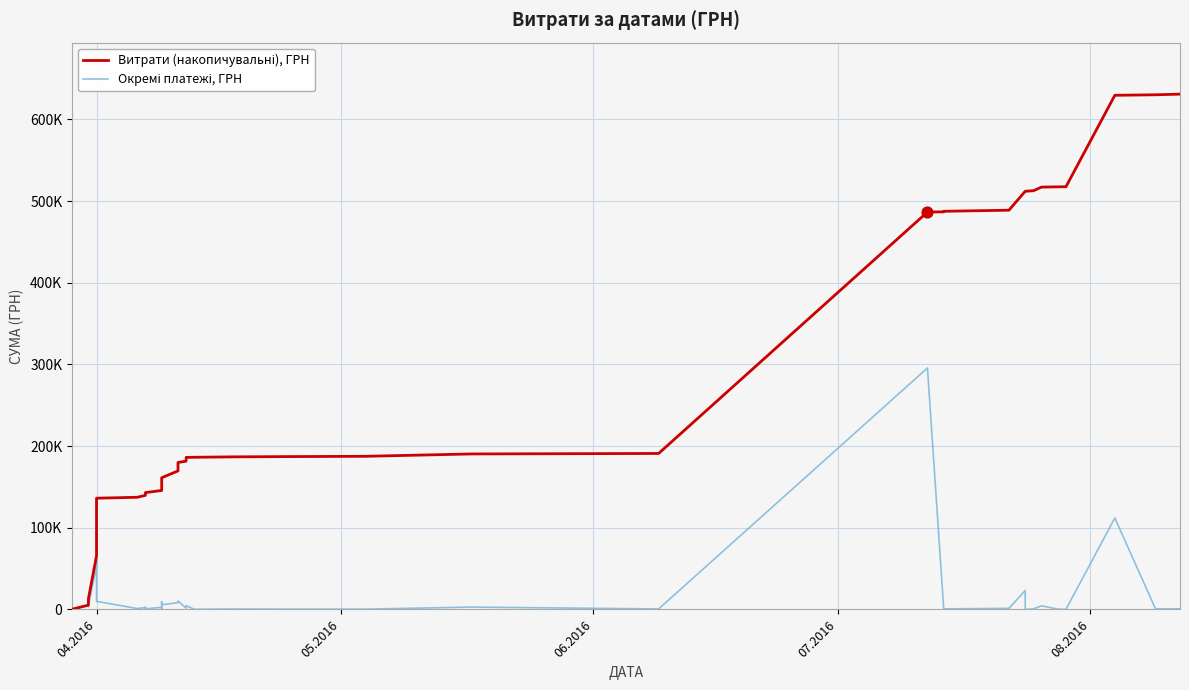

Which series has the largest total across all categories?

Витрати (накопичувальні), ГРН